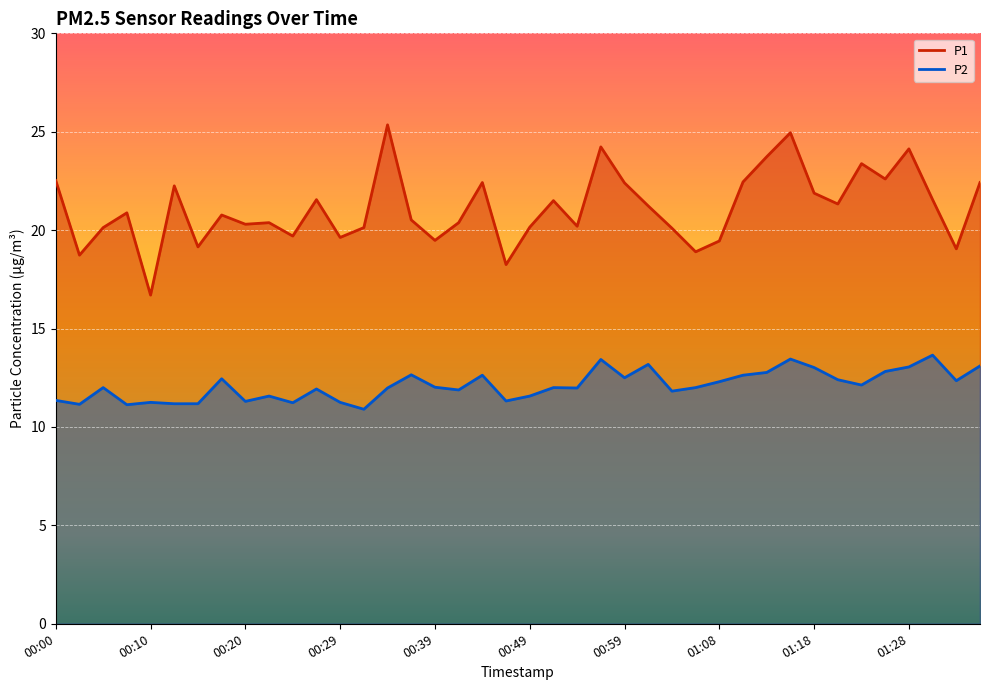

Read the P1 value at 00:37.

20.5